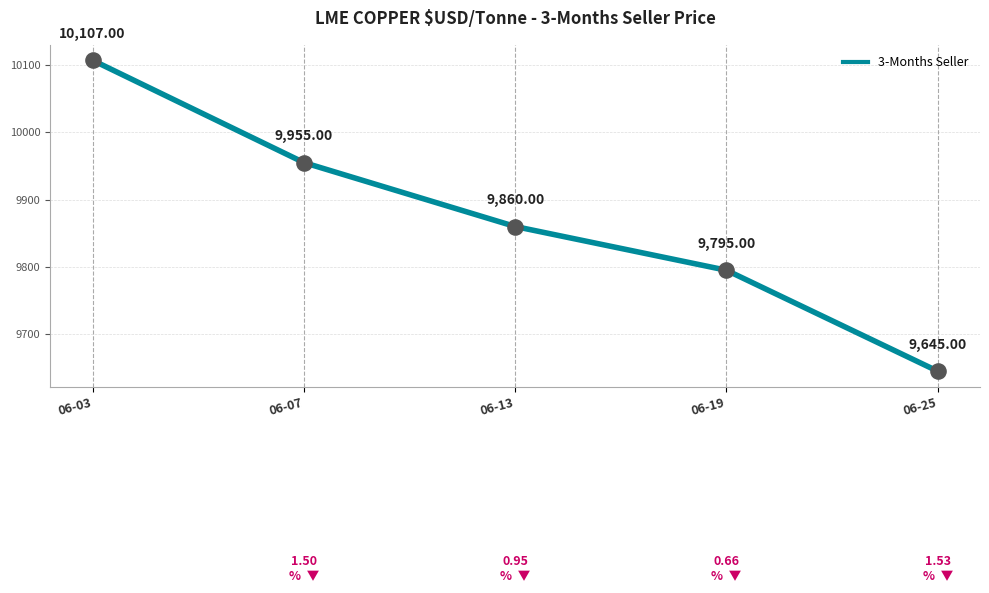

What is the change in value from 06-03 to 06-25?

-462